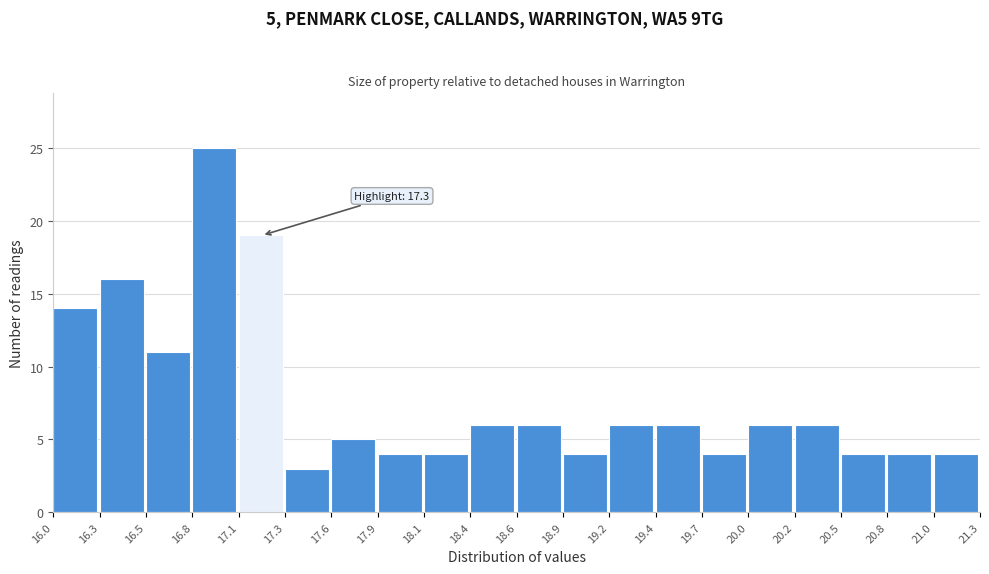

Over which range of the x-axis is the bar tallest?

16.8 to 17.1